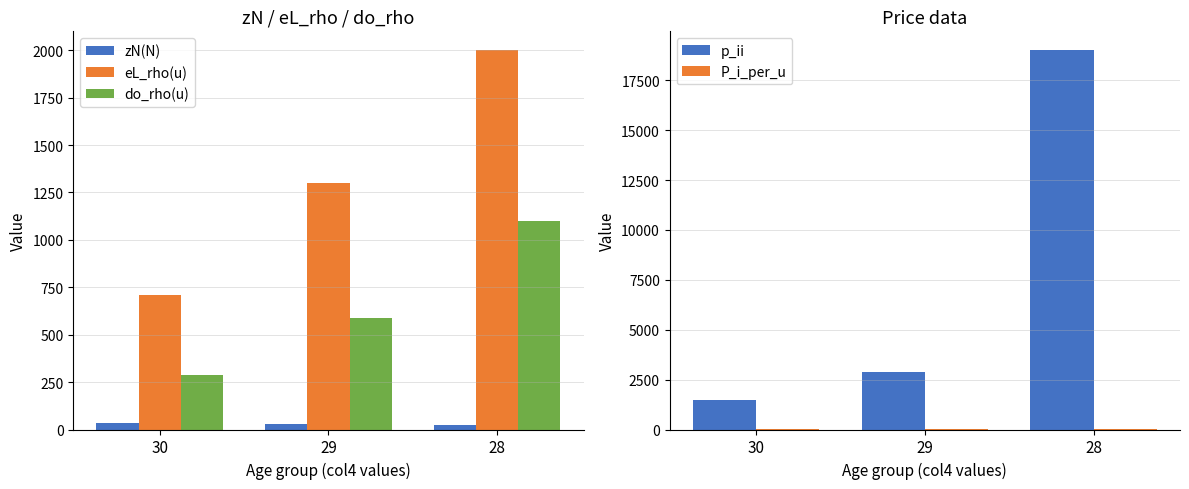

At which label does p_ii first exceed 2900?

28